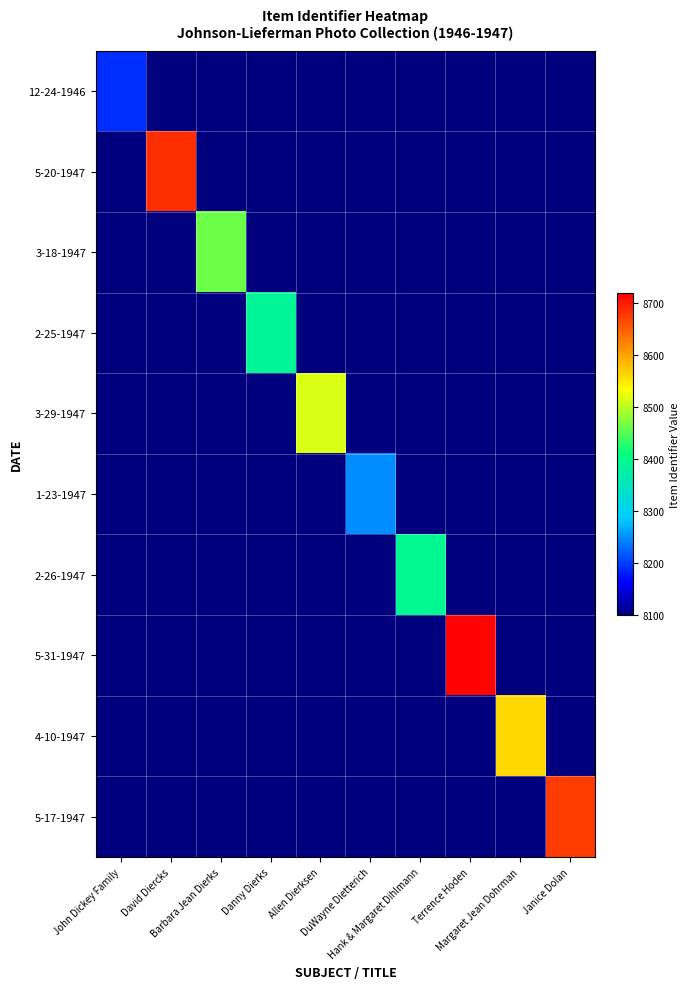

At how many categories does at least one series exceed 8378?

8